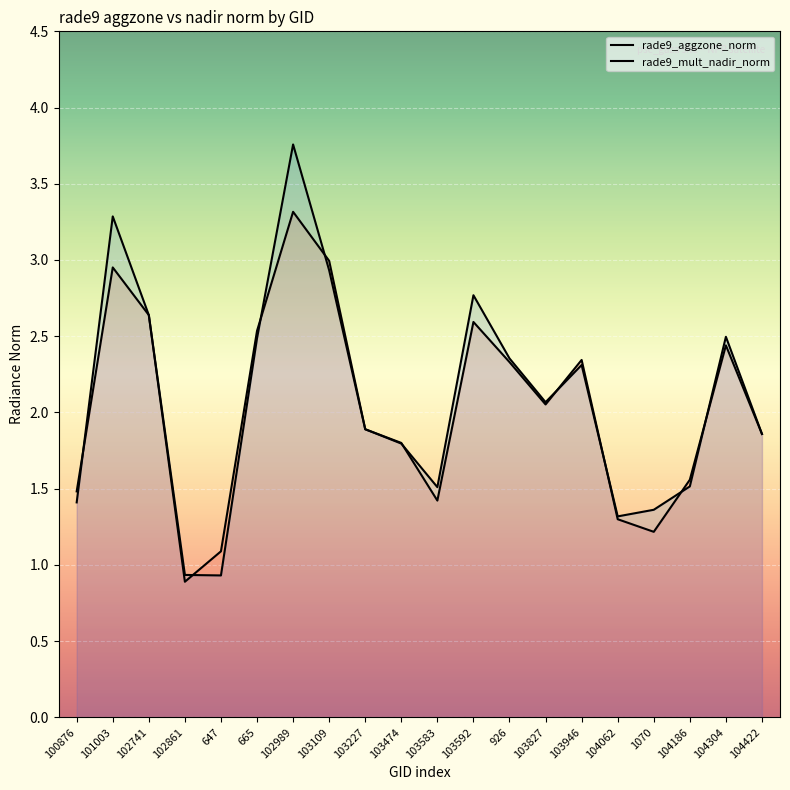

Reading left to right, extract all data points from this chart.

rade9_aggzone_norm: 1.5	3.0	2.6	0.9	1.1	2.5	3.3	3.0	1.9	1.8	1.4	2.6	2.3	2.1	2.3	1.3	1.2	1.6	2.4	1.9
rade9_mult_nadir_norm: 1.4	3.3	2.6	0.9	0.9	2.5	3.8	2.9	1.9	1.8	1.5	2.8	2.4	2.1	2.3	1.3	1.4	1.5	2.5	1.9